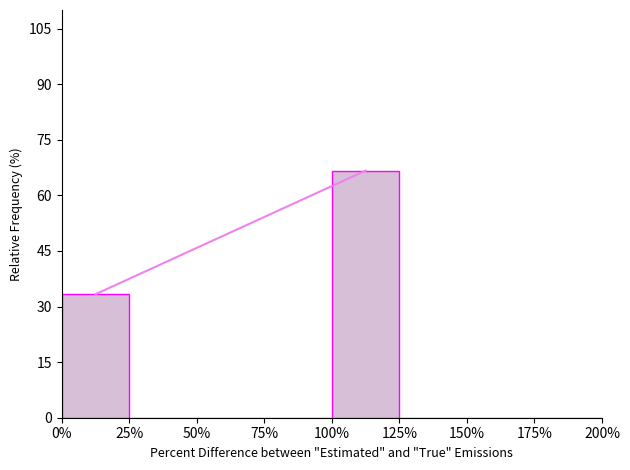

Reading left to right, list every bar in this chart as the range it spans on the x-axis followed by its height. The values are not printed on the chart, so give them approximately, as read against the axis.

0% to 25%: 34
25% to 50%: 0
50% to 75%: 0
75% to 100%: 0
100% to 125%: 66
125% to 150%: 0
150% to 175%: 0
175% to 200%: 0